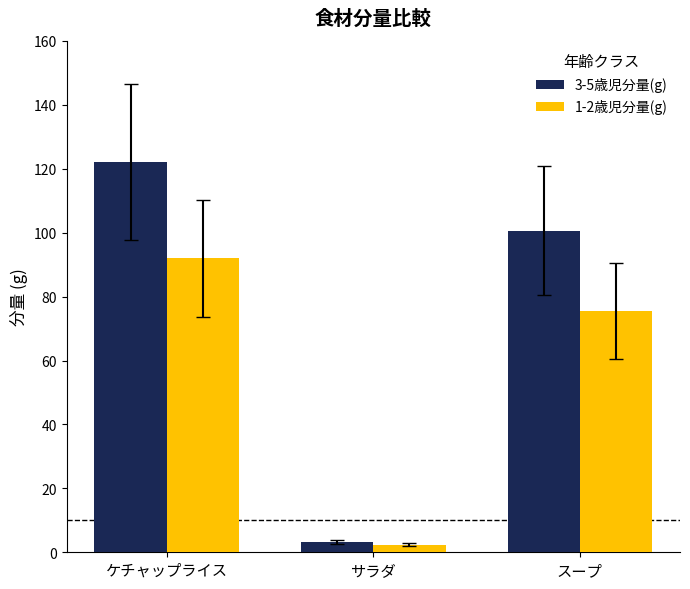

Is the value of 3-5歳児分量(g) at スープ greater than the value of 1-2歳児分量(g) at ケチャップライス?

Yes